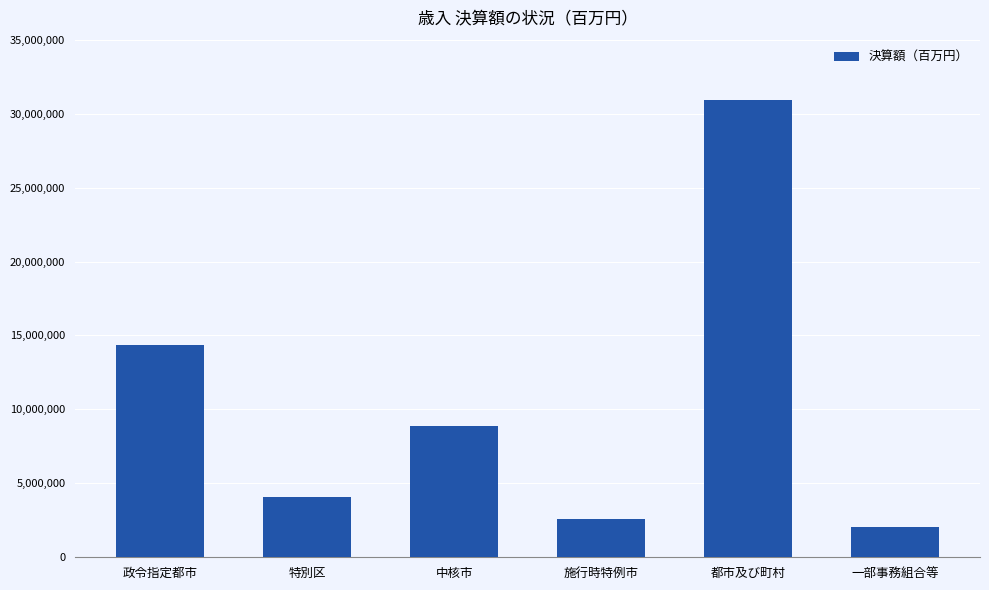

The chart shows a value of 30906219 at 都市及び町村. True or false?

True